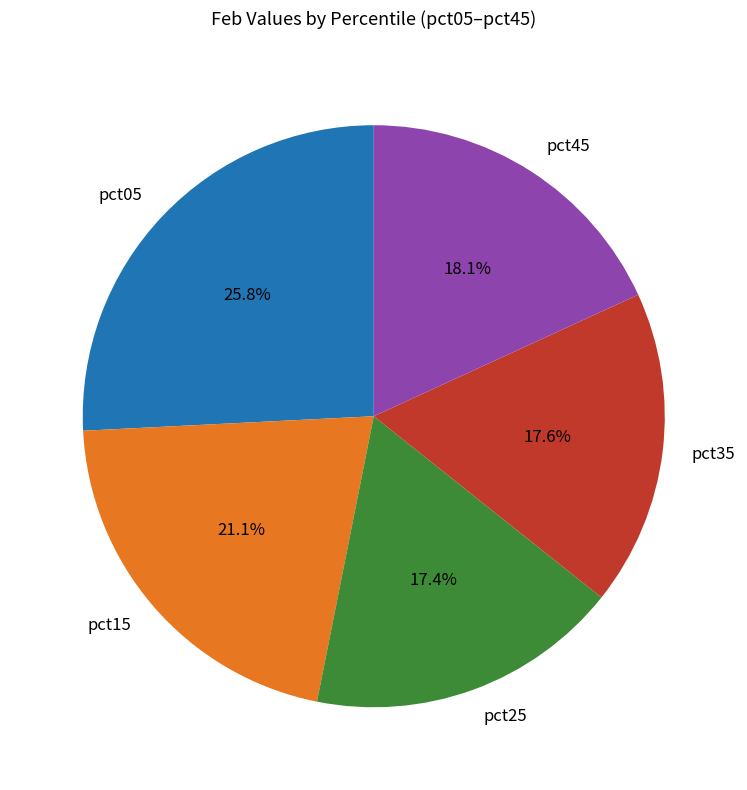

Approximately how many times larger is the value at pct25 compared to pct35?

1.0